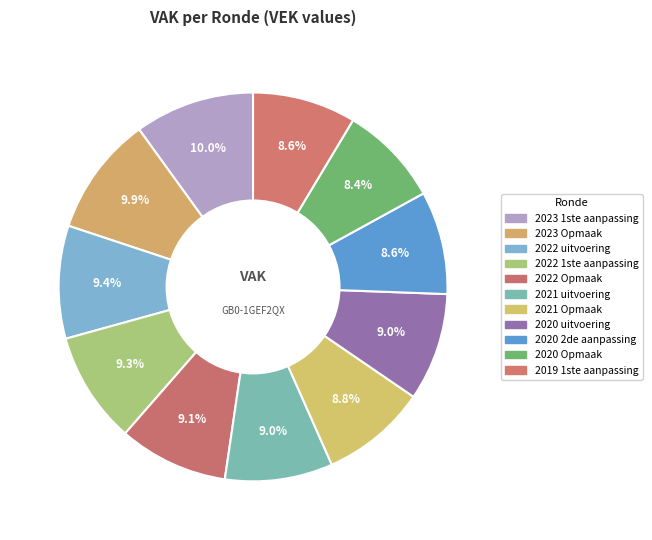

Which category has the smallest portion of the pie?

2020 Opmaak